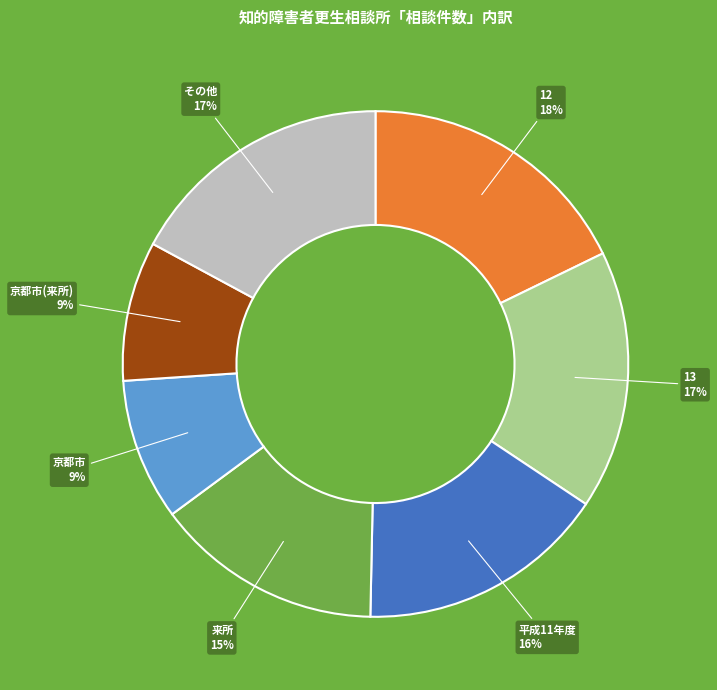

Is the sum of 平成11年度 and 12 greater than half?

No